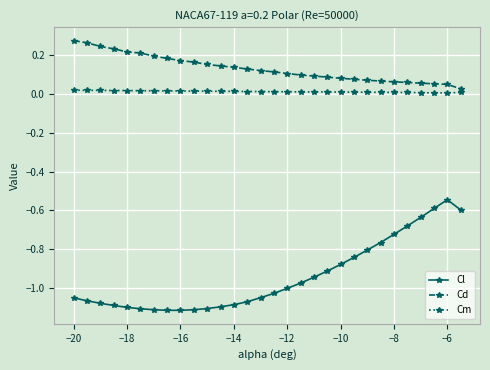

Which series has the widest spread of values?

Cl